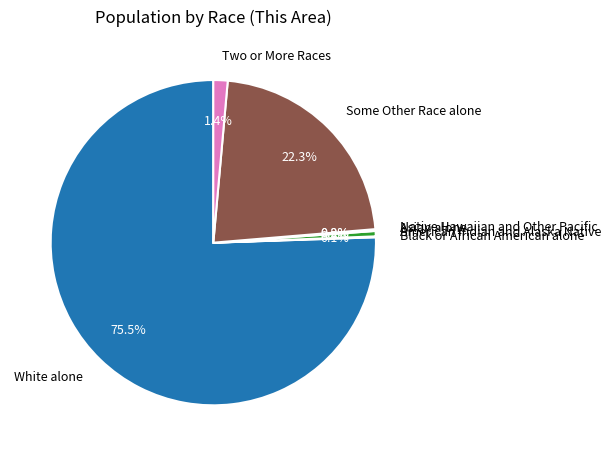

Which slice is the smallest?

Native Hawaiian and Other Pacific